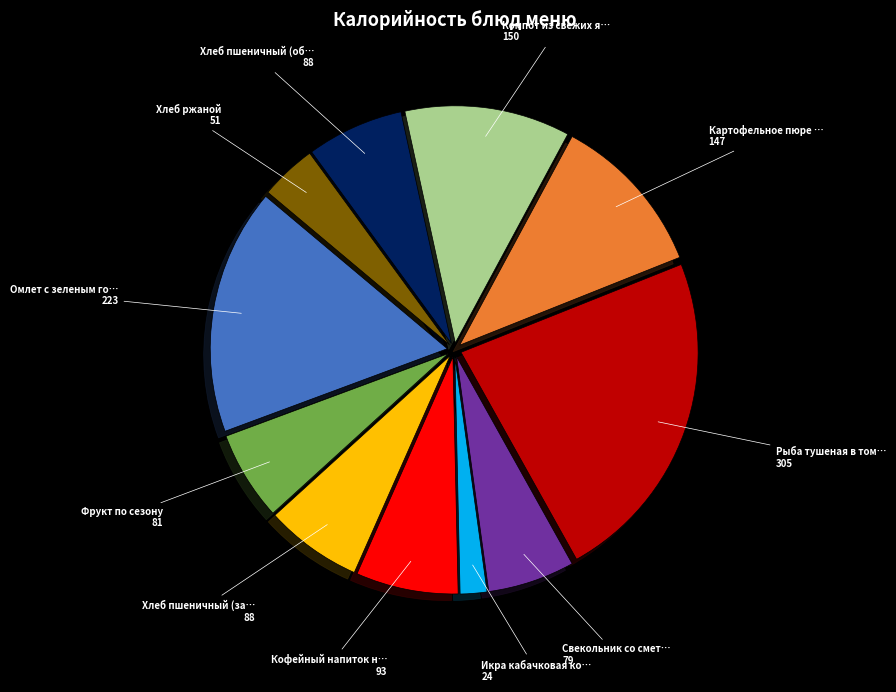

Is there a majority slice in this chart?

No